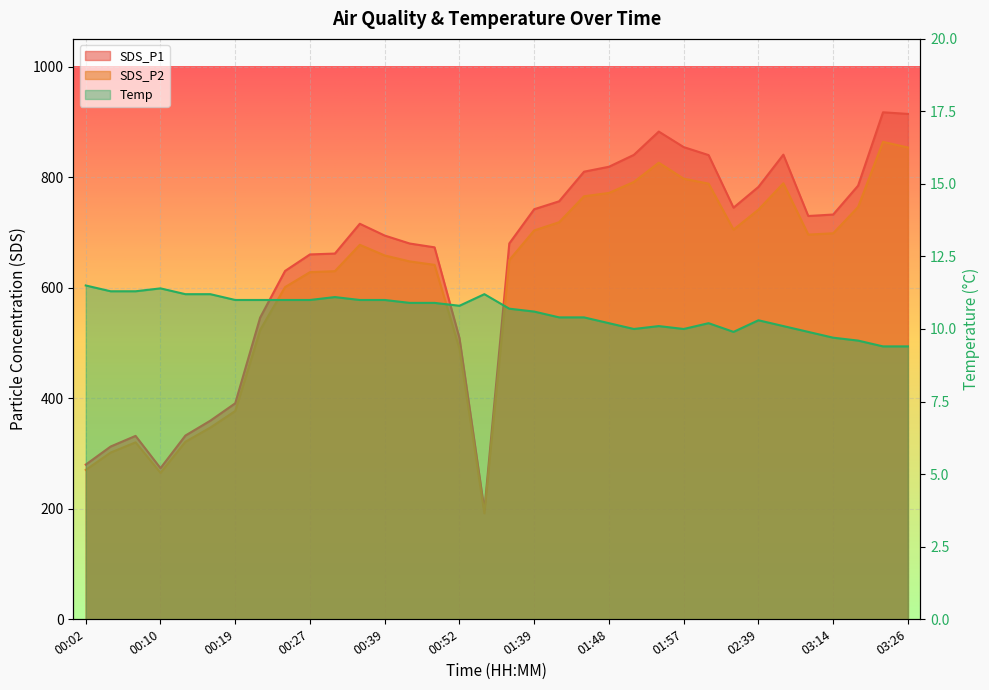

What is the spread (max minus min) of values at 01:33?

669.1